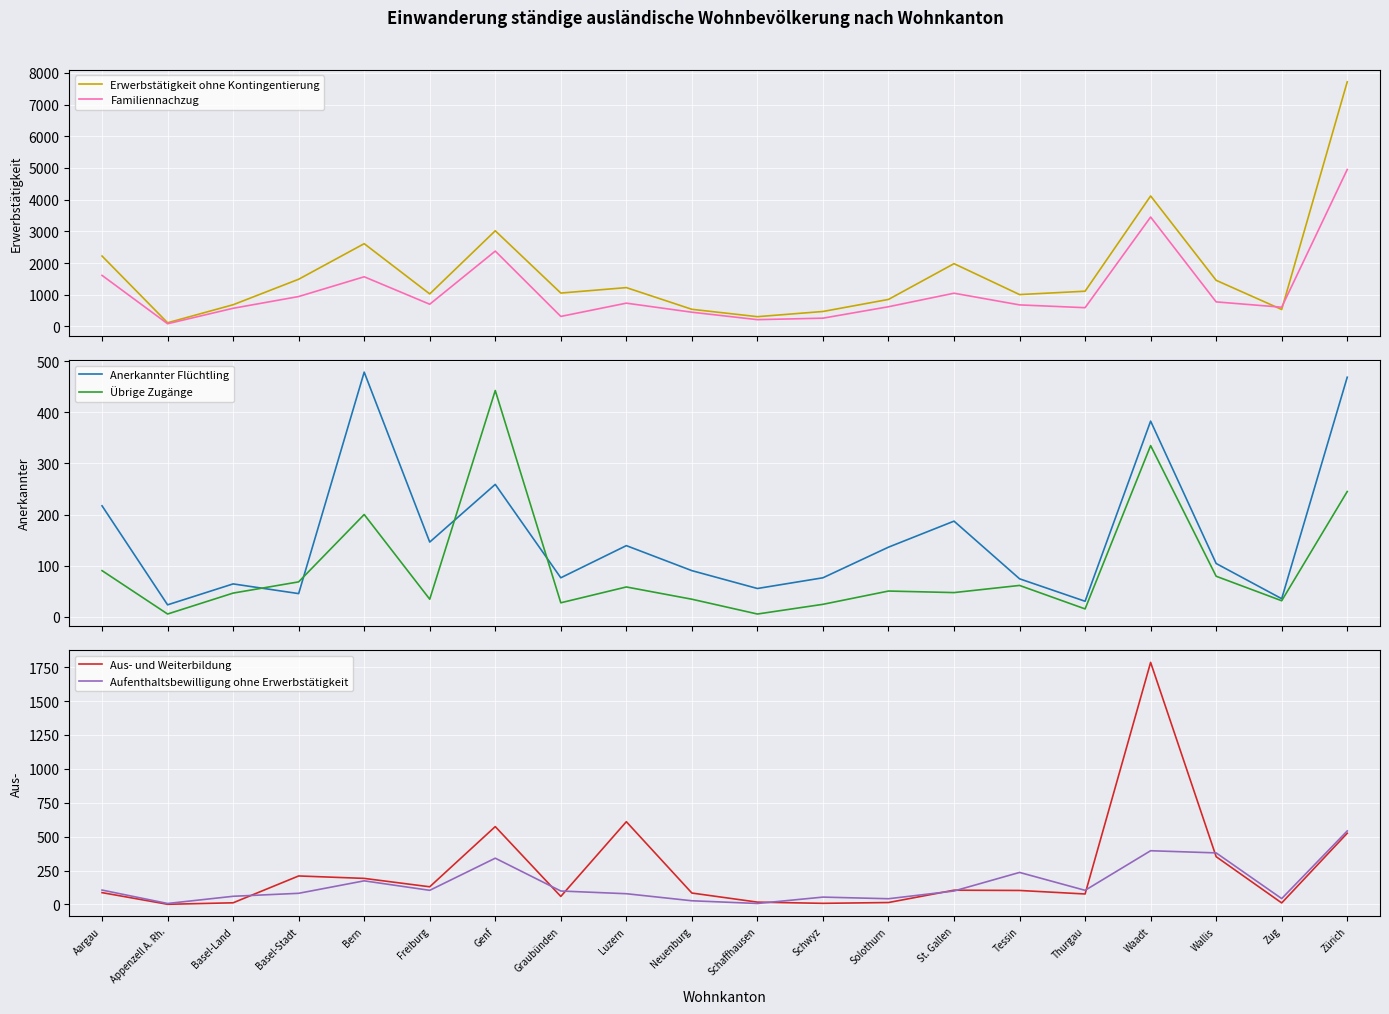

The value of Aufenthaltsbewilligung ohne Erwerbstätigkeit at Freiburg is 104. True or false?

True